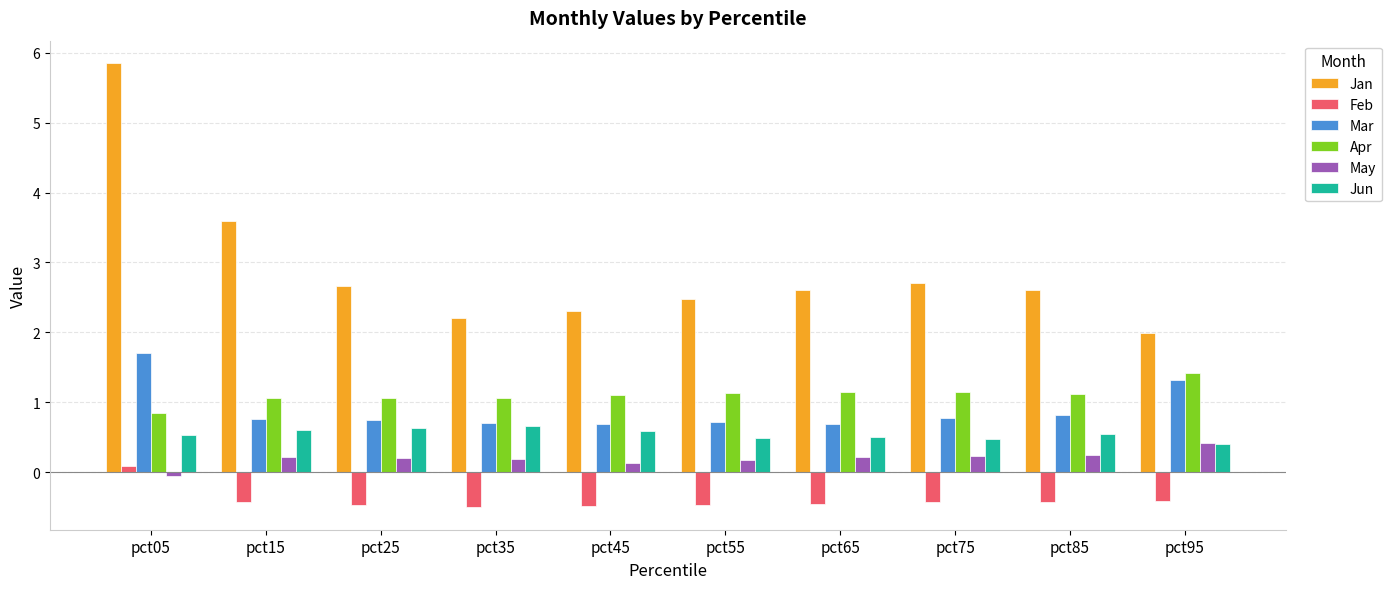

At which label does Jan reach its peak?

pct05